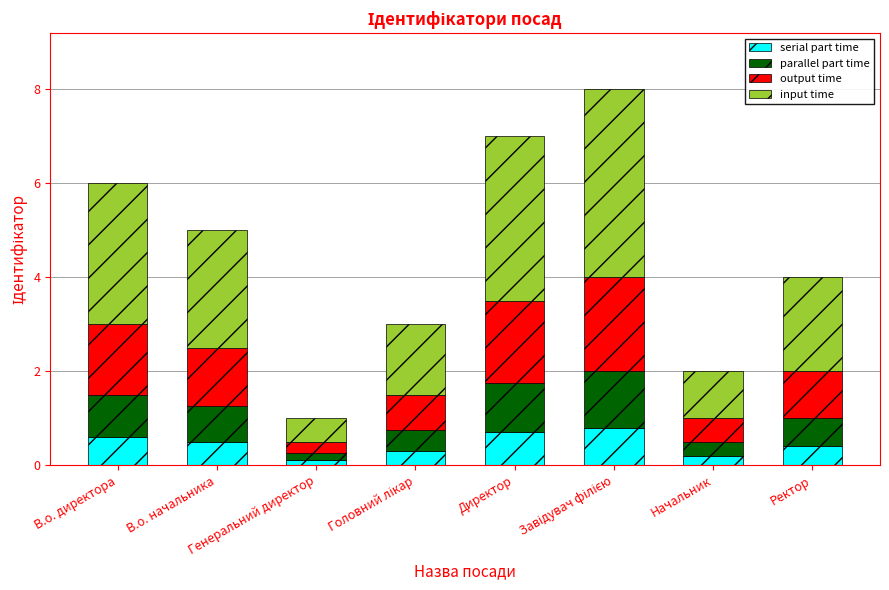

Count the output time values in the range 0 to 1.

4